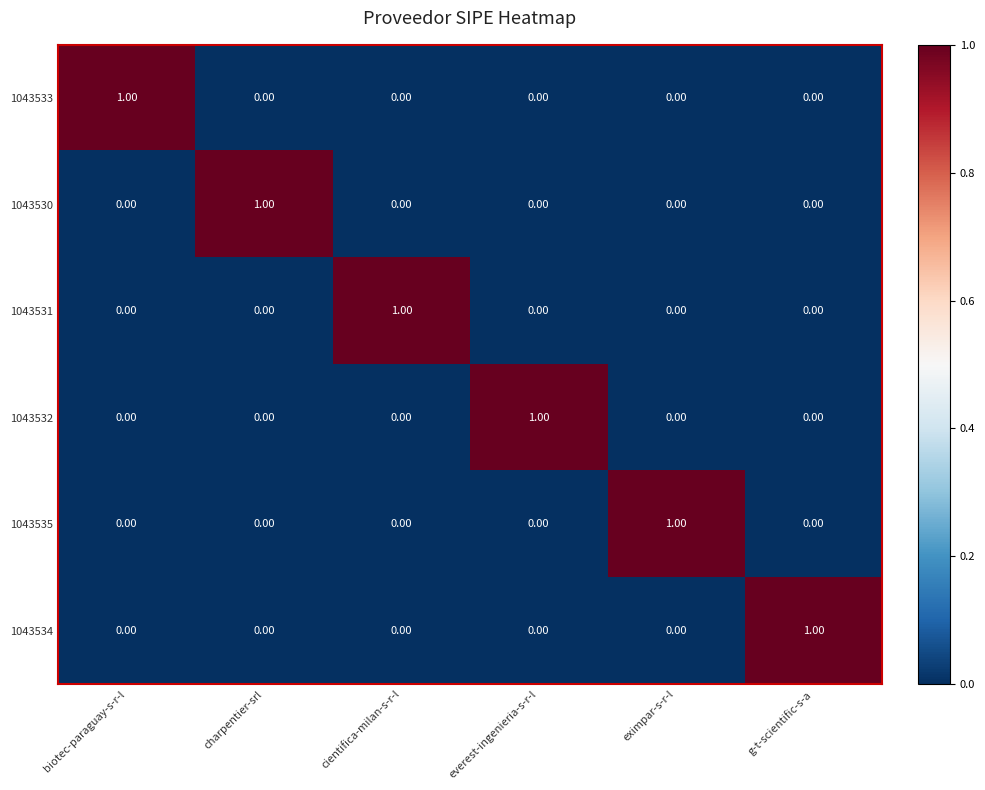

At how many categories does at least one series exceed 0?

6